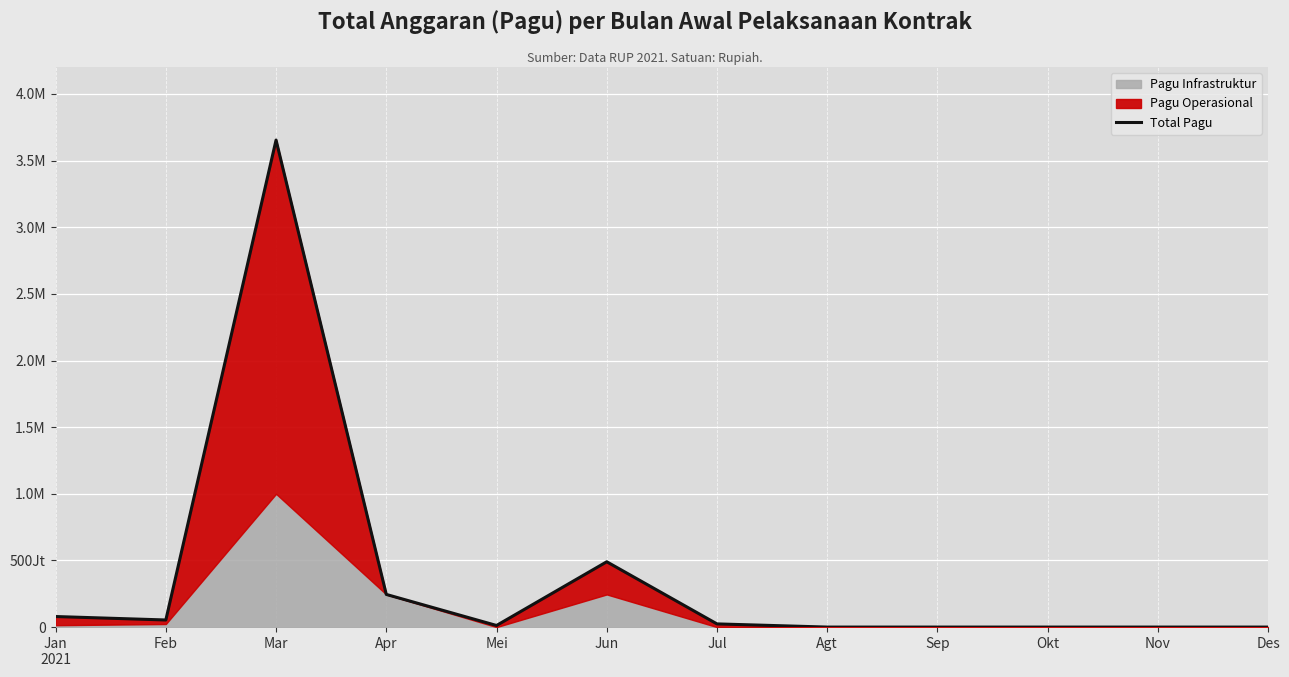

How many positive values are there?

7